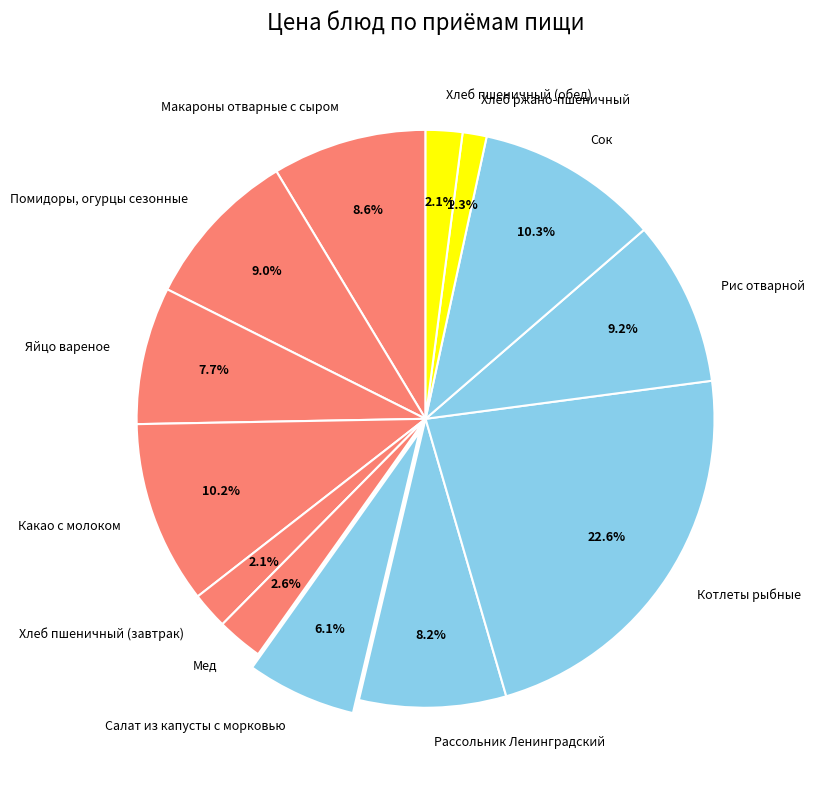

To the nearest percent, what percentage of the pie is Яйцо вареное?

8%